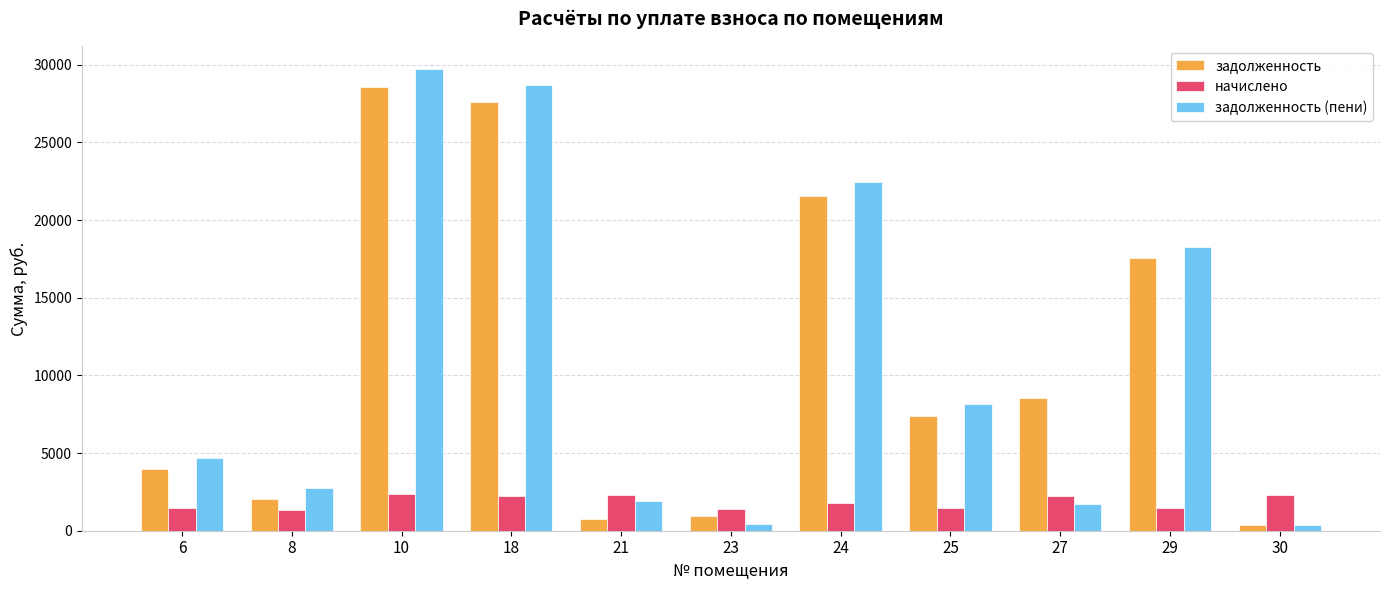

What is the difference between the second highest and minimum values in the задолженность series?

27200.6